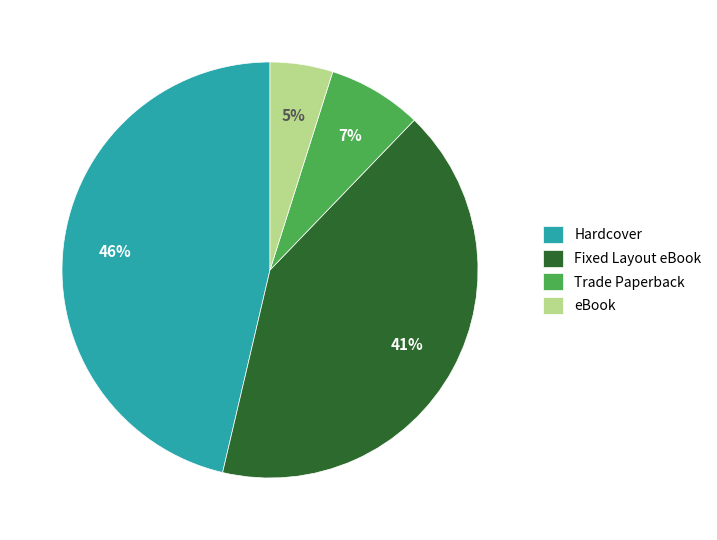

To the nearest percent, what portion does Fixed Layout eBook represent?

41%